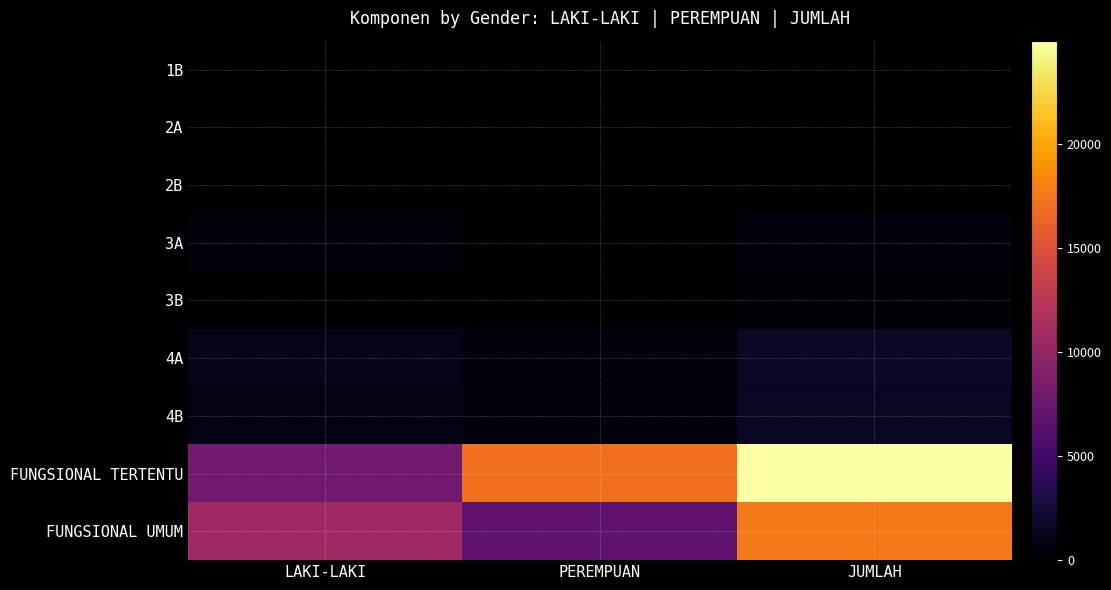

Which series has the widest spread of values?

FUNGSIONAL TERTENTU